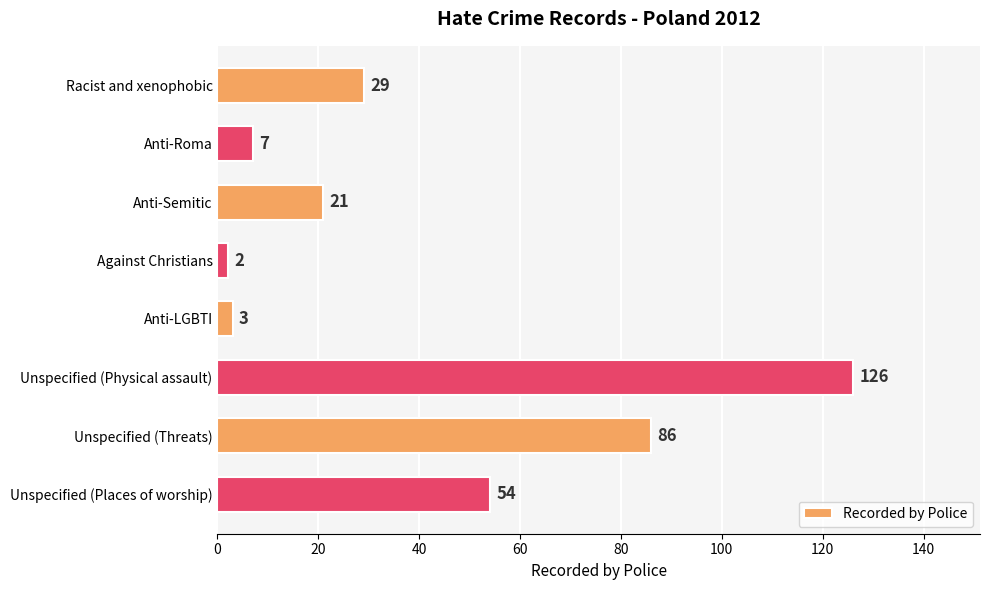

Reading bottom to top, extract all data points from this chart.

Unspecified (Places of worship)=54	Unspecified (Threats)=86	Unspecified (Physical assault)=126	Anti-LGBTI=3	Against Christians=2	Anti-Semitic=21	Anti-Roma=7	Racist and xenophobic=29